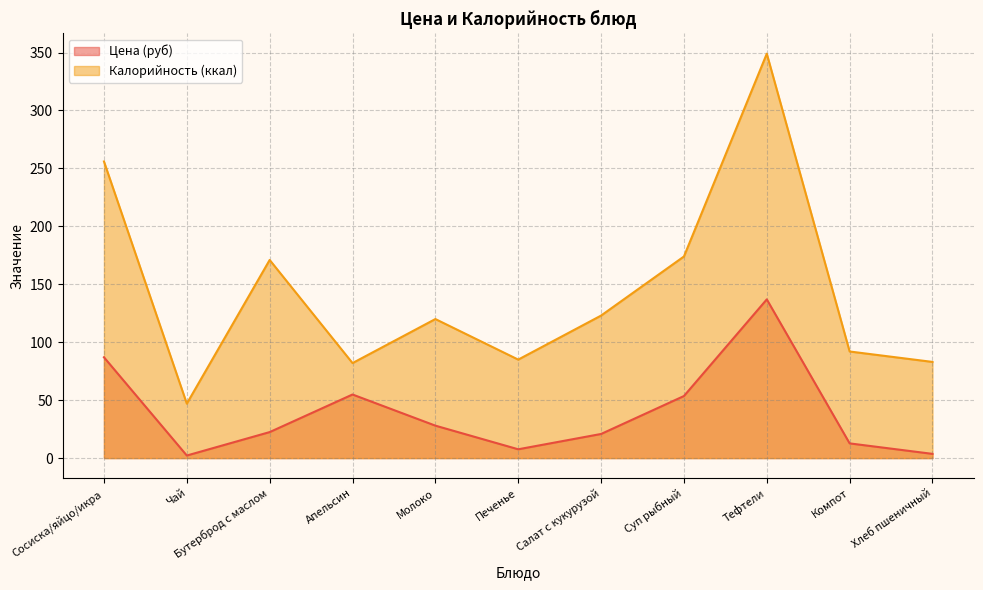

Rank the series at Тефтели from highest to lowest value.

Калорийность (ккал), Цена (руб)